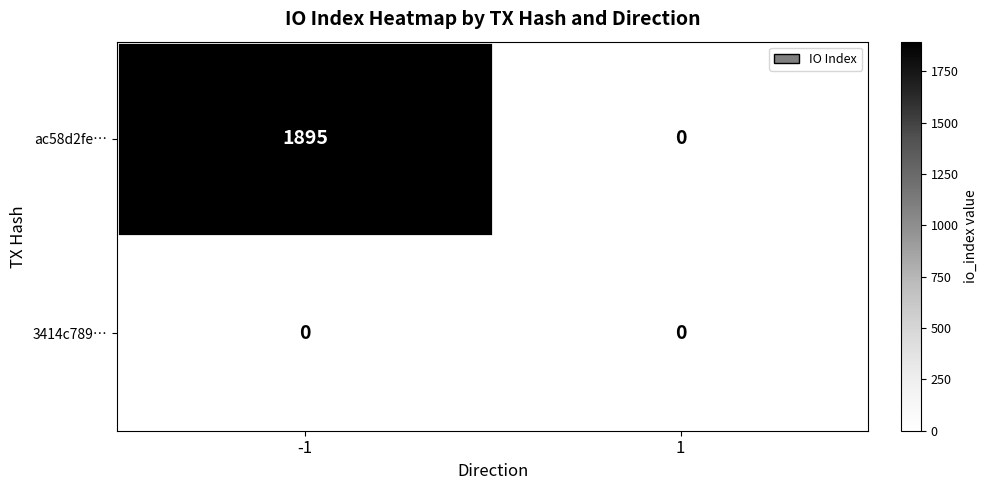

The value of ac58d2fe… at 1 is 1212. True or false?

False